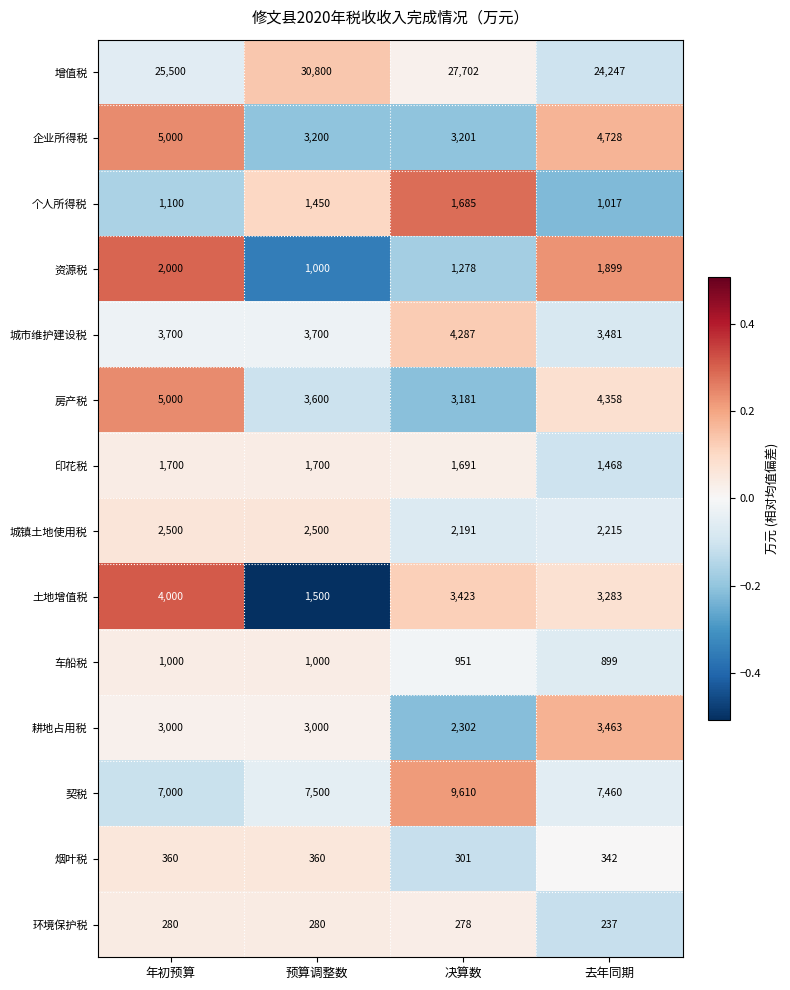

What is the total value across all series at 去年同期?

59097